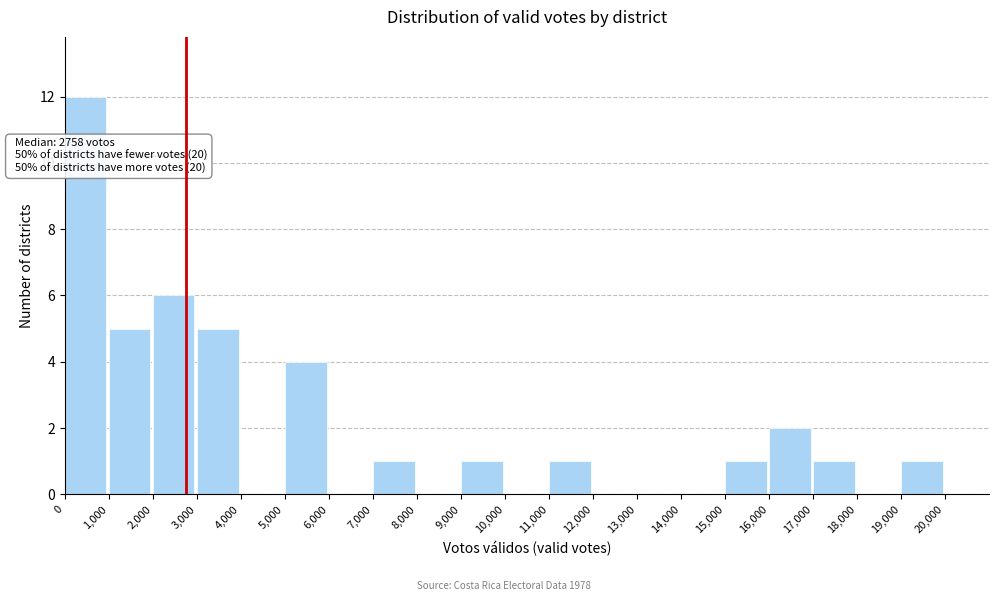

Over which range of the x-axis is the bar tallest?

0 to 1000